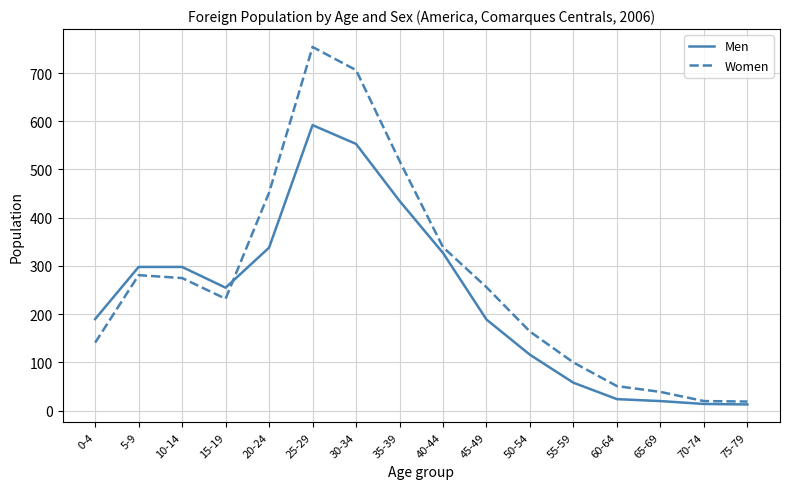

At which label is Women closest to 386?

40-44